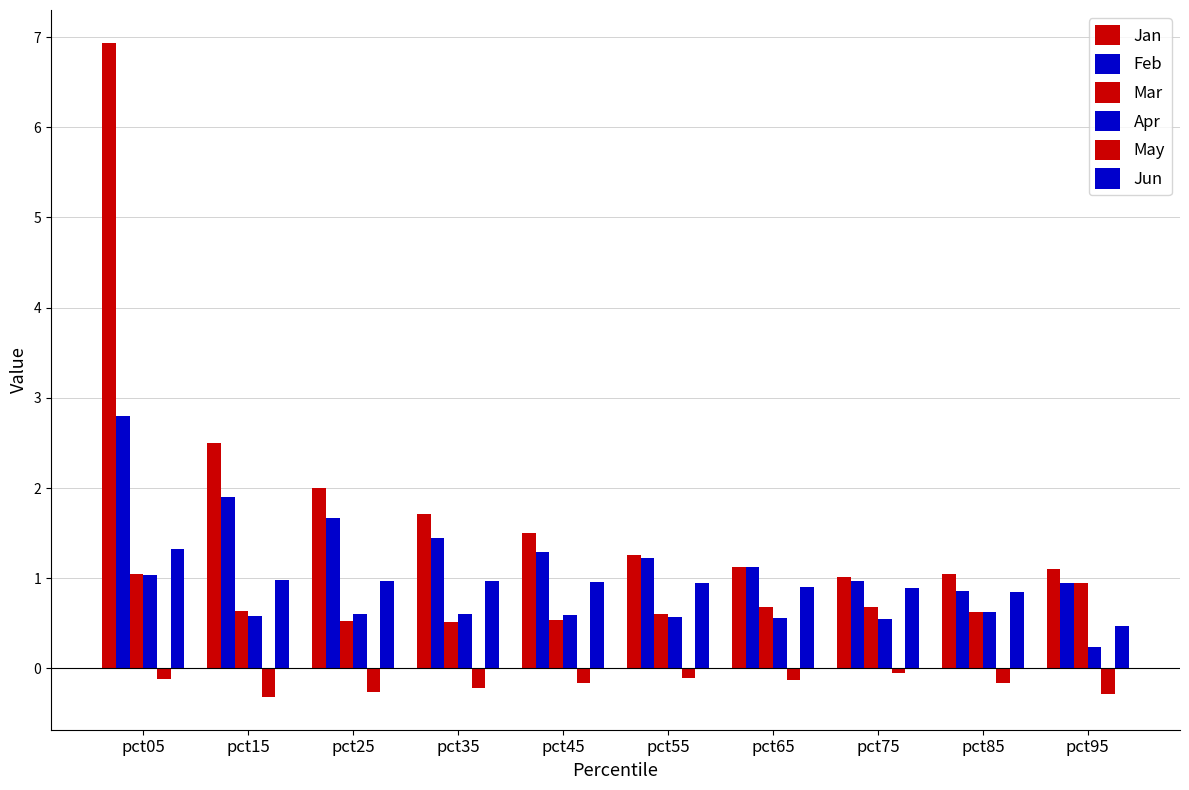

Count the number of categories in the chart.

10